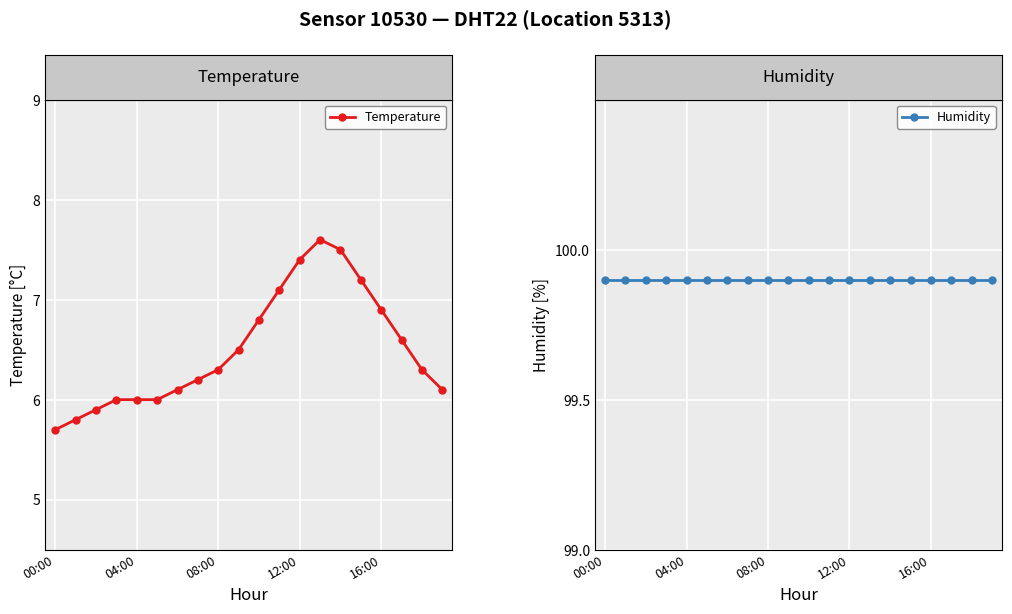

The value of Humidity at 9 is 99.9. True or false?

True